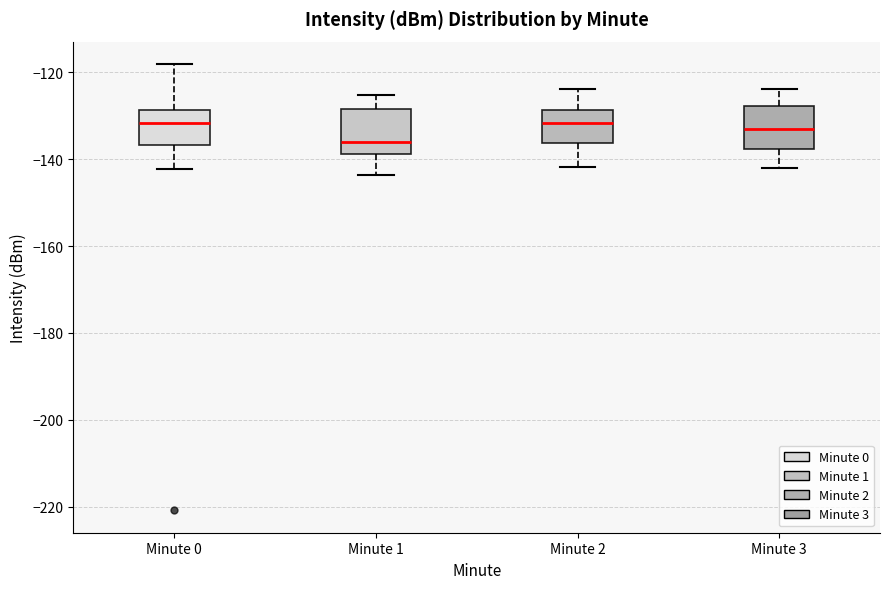

Reading left to right, transcribe this box plot: for each box, give where its median line is, the range the box spans, and where its two whiskers end, as read against the y-axis. The values are not printed on the chart, so give them approximately, as read against the axis.

Minute 0: median -132, box -136 to -128, whiskers -142 to -118
Minute 1: median -136, box -138 to -128, whiskers -144 to -126
Minute 2: median -132, box -136 to -128, whiskers -142 to -124
Minute 3: median -132, box -138 to -128, whiskers -142 to -124